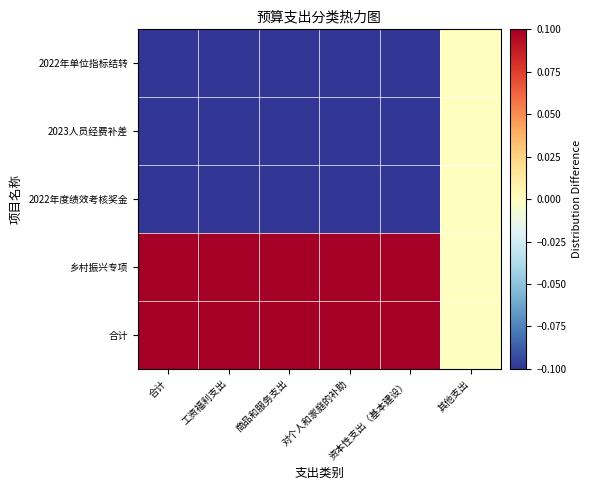

Count the number of data series in this chart.

5